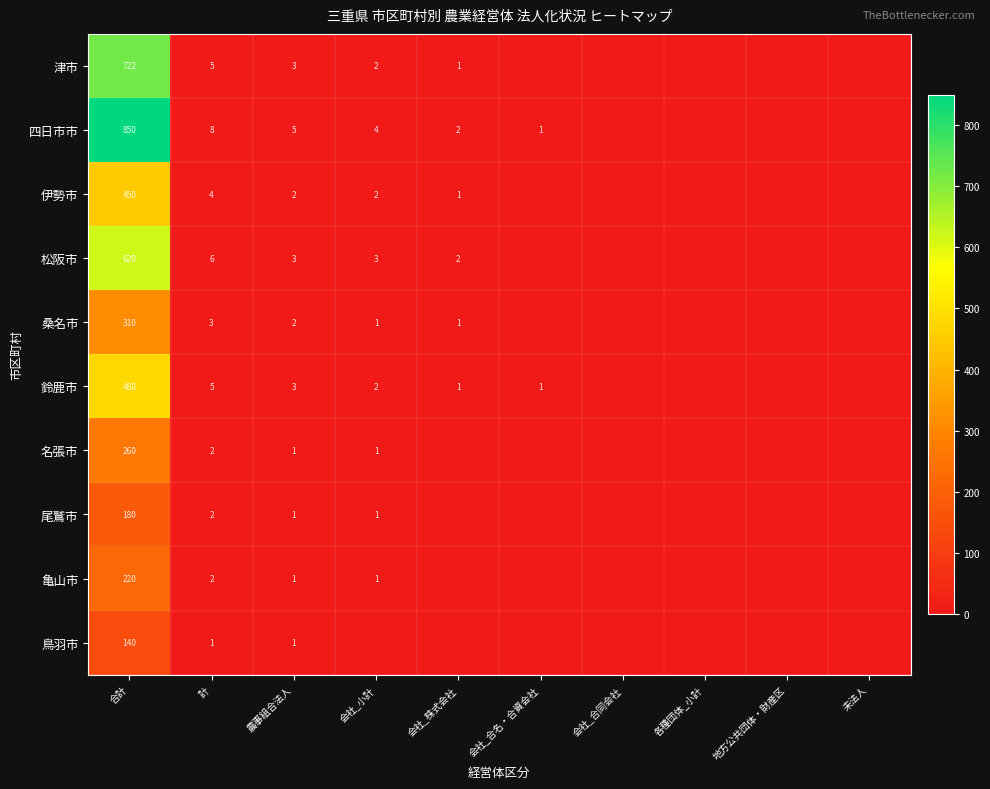

What is the spread (max minus min) of values at 農事組合法人?

4